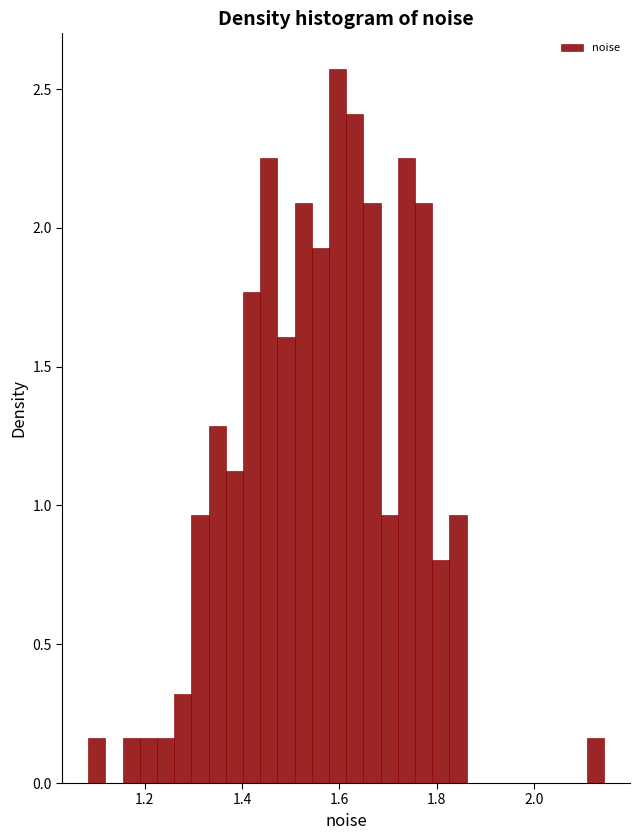

Read against the x-axis, roughly where is the centre of the tallest bar?

1.60